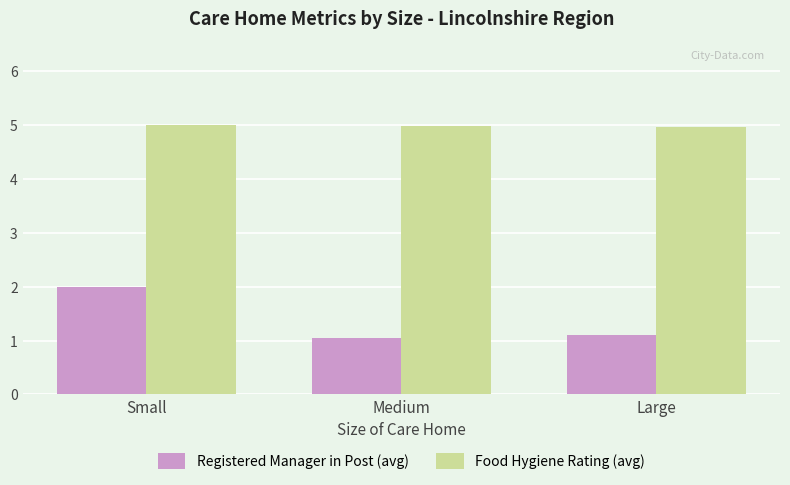

What is the total value across all series at Large?

6.1